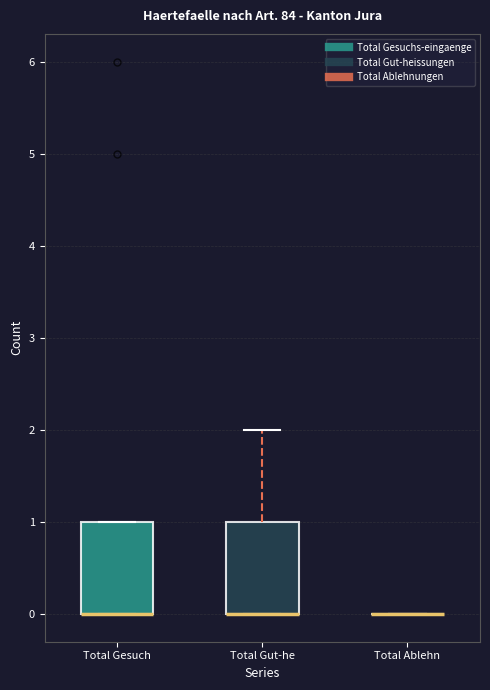

Reading left to right, transcribe this box plot: for each box, give where its median line is, the range the box spans, and where its two whiskers end, as read against the y-axis. The values are not printed on the chart, so give them approximately, as read against the axis.

Total Gesuch: median 0 (drawn on the box's lower edge), box 0 to 1, whiskers 0 to 1
Total Gut-he: median 0 (drawn on the box's lower edge), box 0 to 1, whiskers 0 to 2
Total Ablehn: box collapsed to a line at 0, whiskers 0 to 0